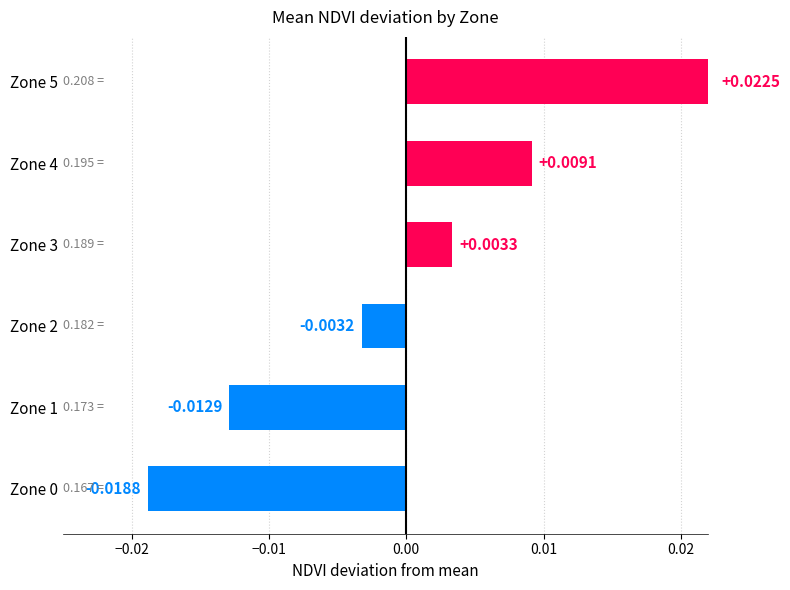

Which category has the highest value across all series?

Zone 5